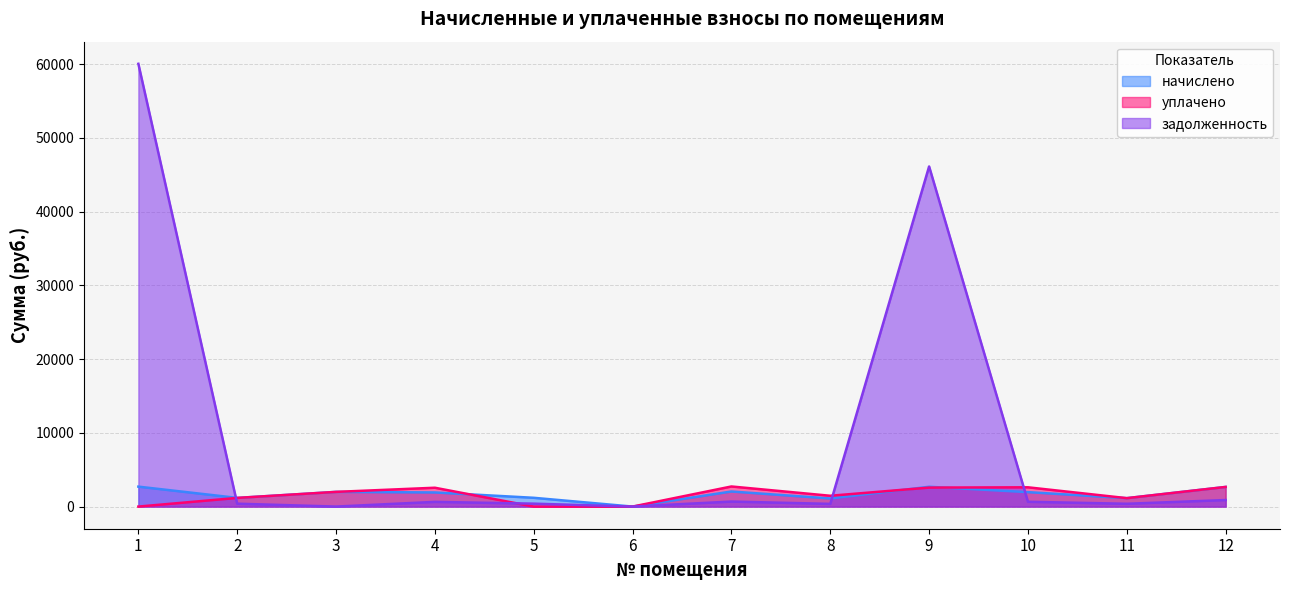

Which has a higher value, 11 or 2?

2